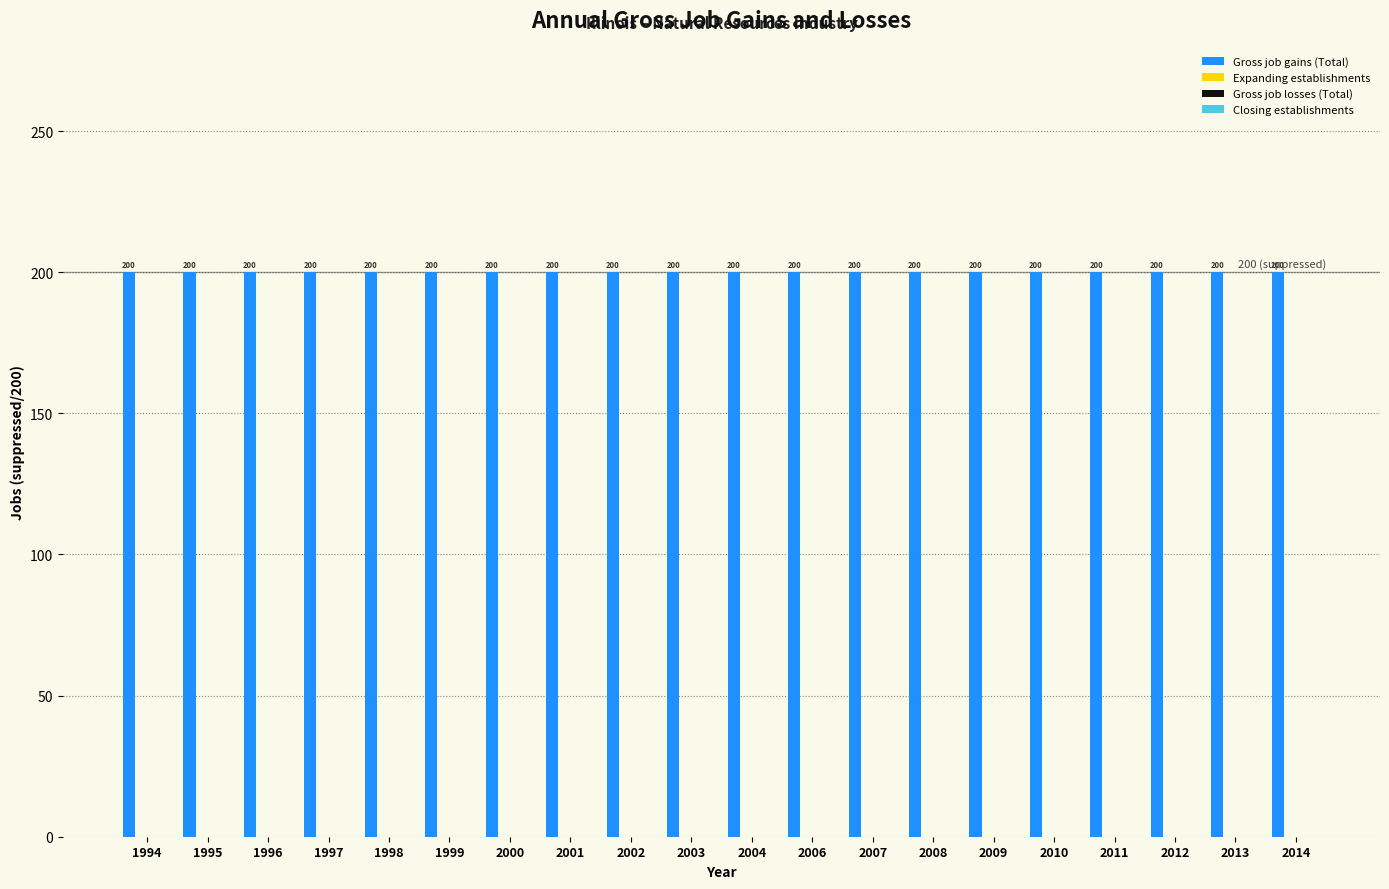

Which label corresponds to the smallest value in the chart?

1994